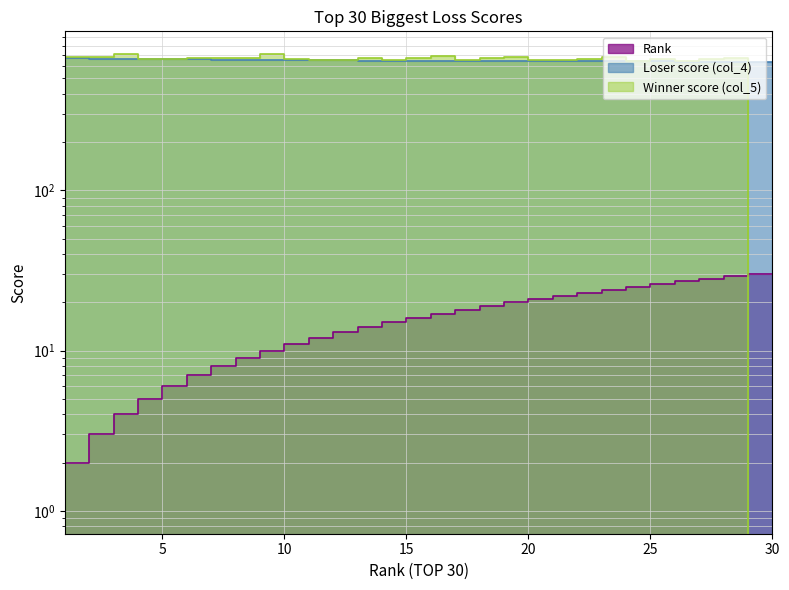

Where do Loser score (col_4) and Winner score (col_5) first cross each other?

29 and 30